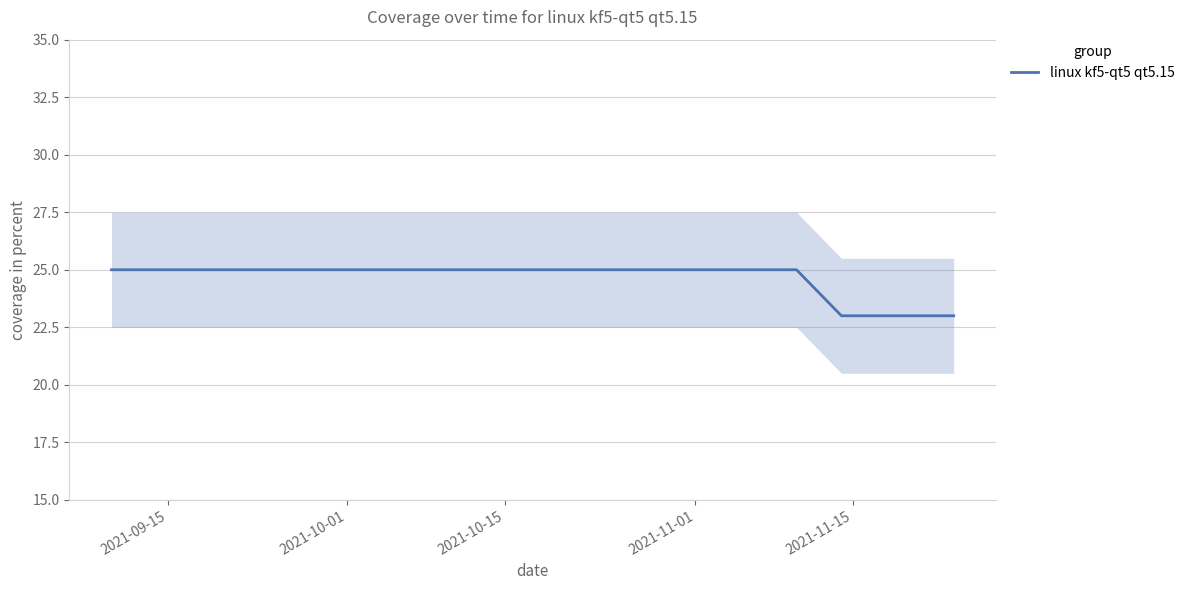

Reading left to right, what are all the values shown in this chart?

25	25	25	25	25	25	25	25	25	25	25	25	25	23	23	23	23	23